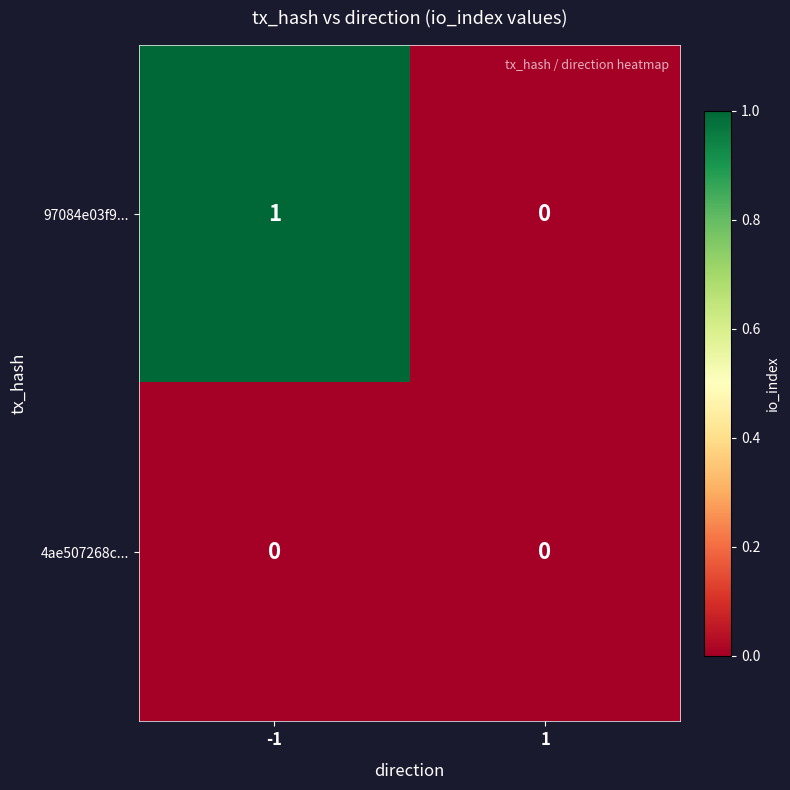

Which series has the widest spread of values?

97084e03f9...